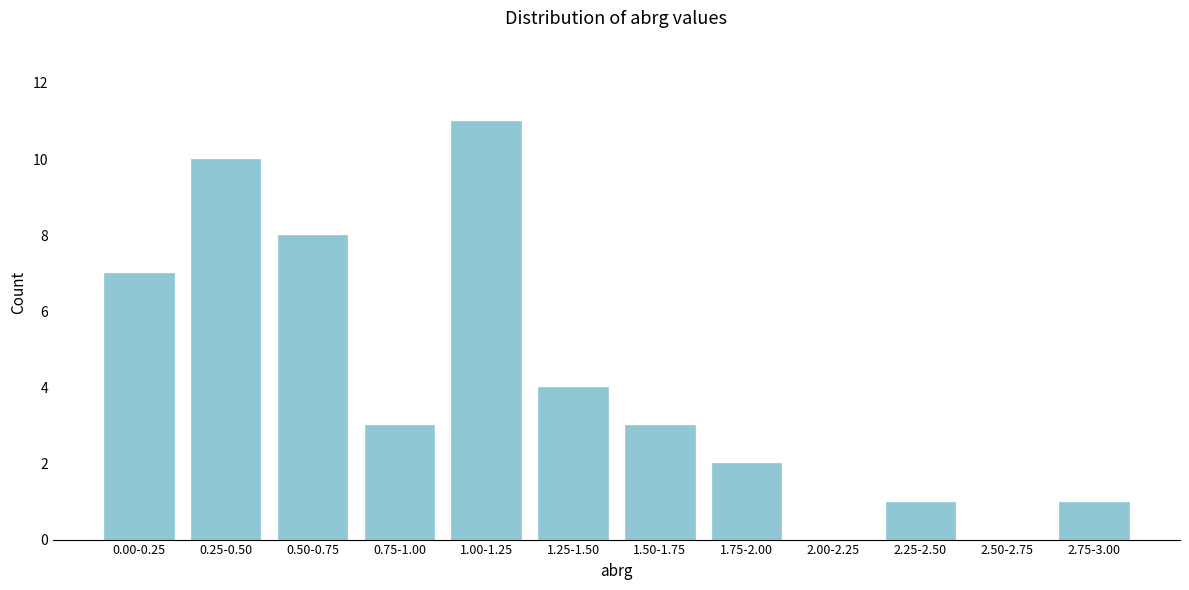

Reading left to right, transcribe all the data shown in this chart.

0.00-0.25=7	0.25-0.50=10	0.50-0.75=8	0.75-1.00=3	1.00-1.25=11	1.25-1.50=4	1.50-1.75=3	1.75-2.00=2	2.00-2.25=0	2.25-2.50=1	2.50-2.75=0	2.75-3.00=1